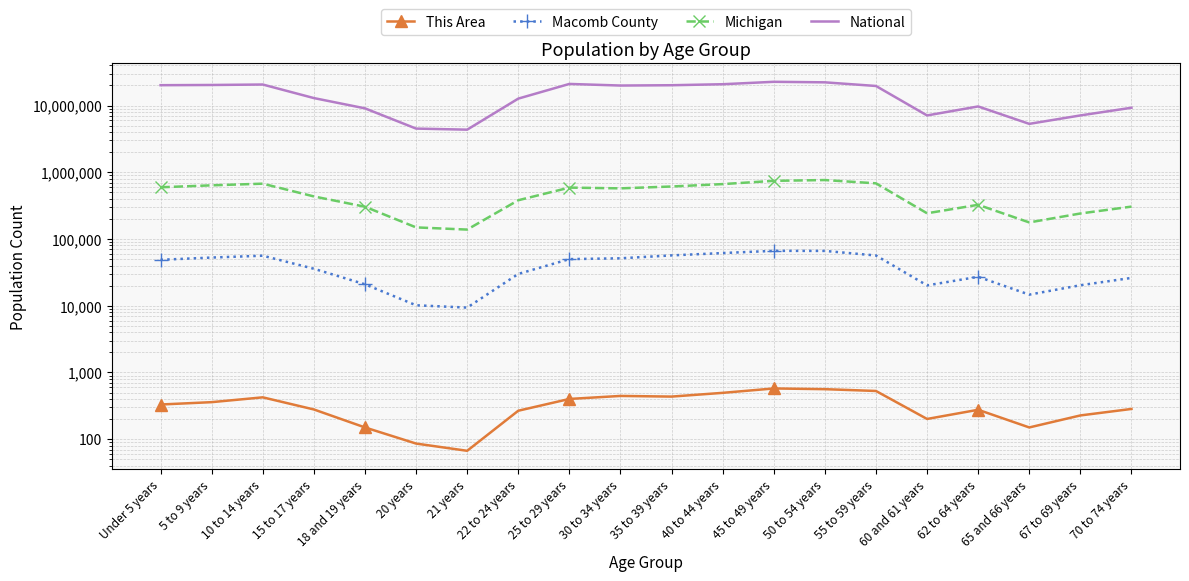

What is the total value across all series at 62 to 64 years?

10057372